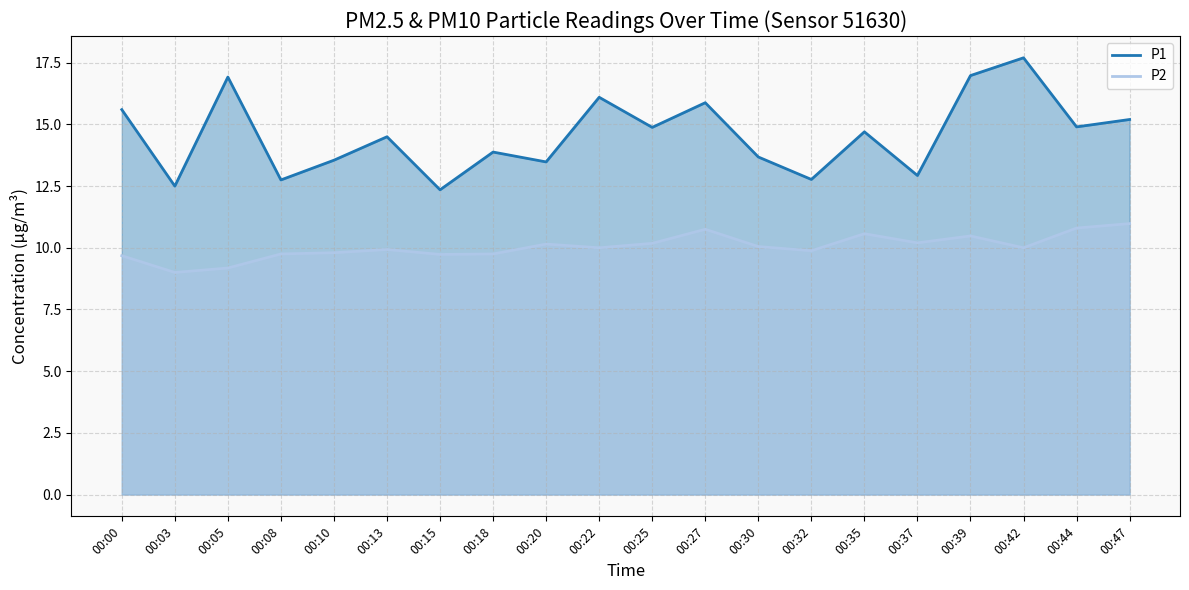

What is the value of the P1 point at the 14th from the left?

12.8